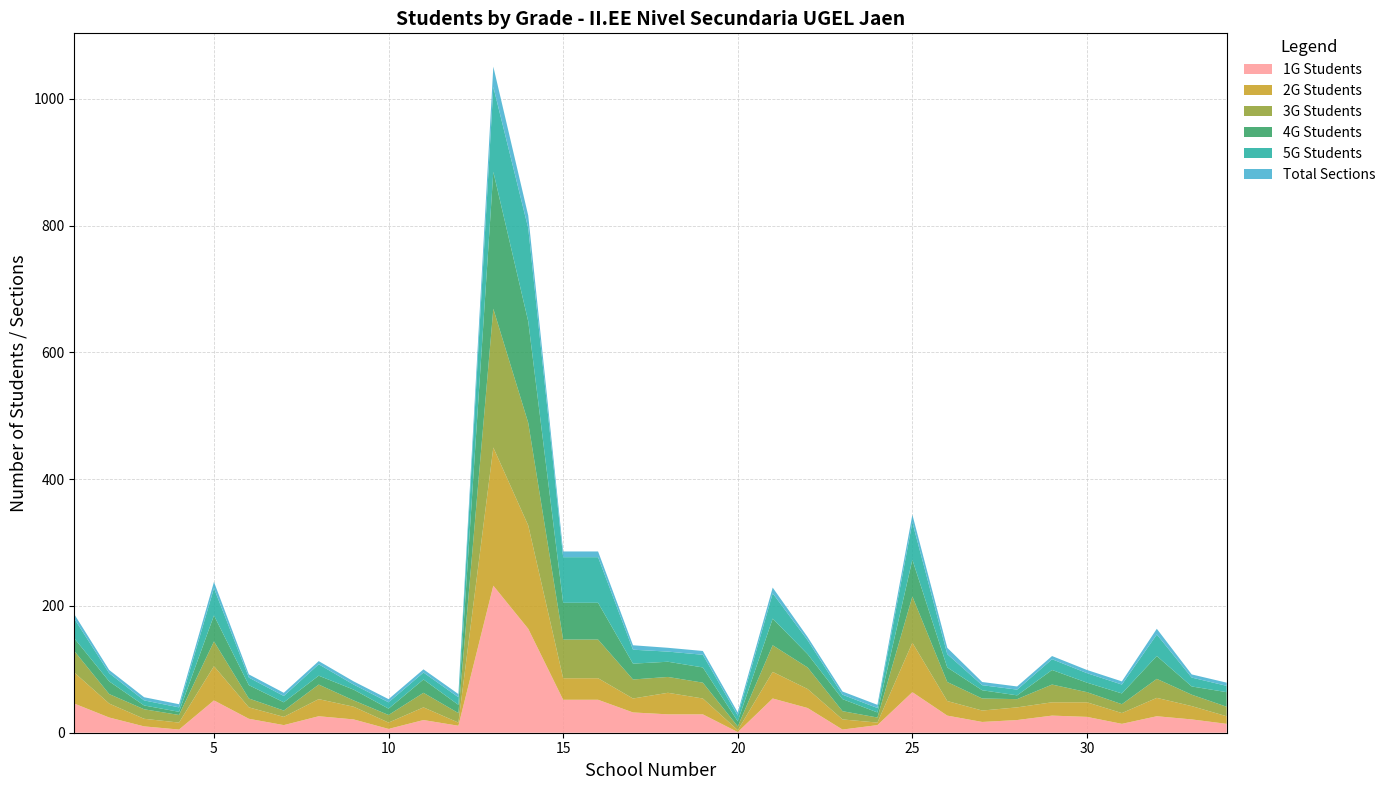

Reading left to right, what are all the values shown in this chart?

1G Students: 46	24	10	5	51	22	12	26	21	6	20	11	232	164	52	52	32	29	29	1	54	39	5	12	64	27	17	20	27	25	14	26	21	14
2G Students: 49	22	12	11	54	18	13	27	20	10	20	5	218	163	34	34	22	34	25	3	42	30	16	4	78	23	18	20	21	23	17	29	21	12
3G Students: 34	15	15	12	39	14	10	23	10	12	23	15	219	162	61	61	30	25	25	6	42	34	13	8	73	30	19	13	28	16	14	30	18	15
4G Students: 20	20	6	5	41	21	13	14	17	10	21	13	216	160	58	58	25	24	24	8	42	21	19	8	58	23	13	6	23	15	17	36	13	23
5G Students: 31	13	8	7	43	12	10	18	8	10	11	12	134	147	72	72	22	16	20	9	40	22	7	7	59	21	8	9	17	15	14	34	14	10
Total Sections: 7	5	5	5	10	5	5	5	5	5	5	5	32	20	9	9	7	6	6	5	9	5	5	5	12	10	5	5	5	5	5	9	5	5